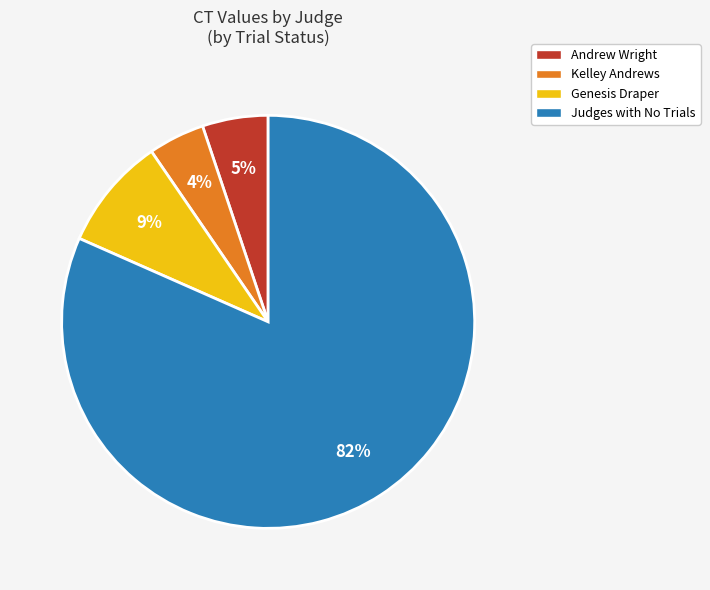

What is the smallest slice in the pie chart?

Kelley Andrews